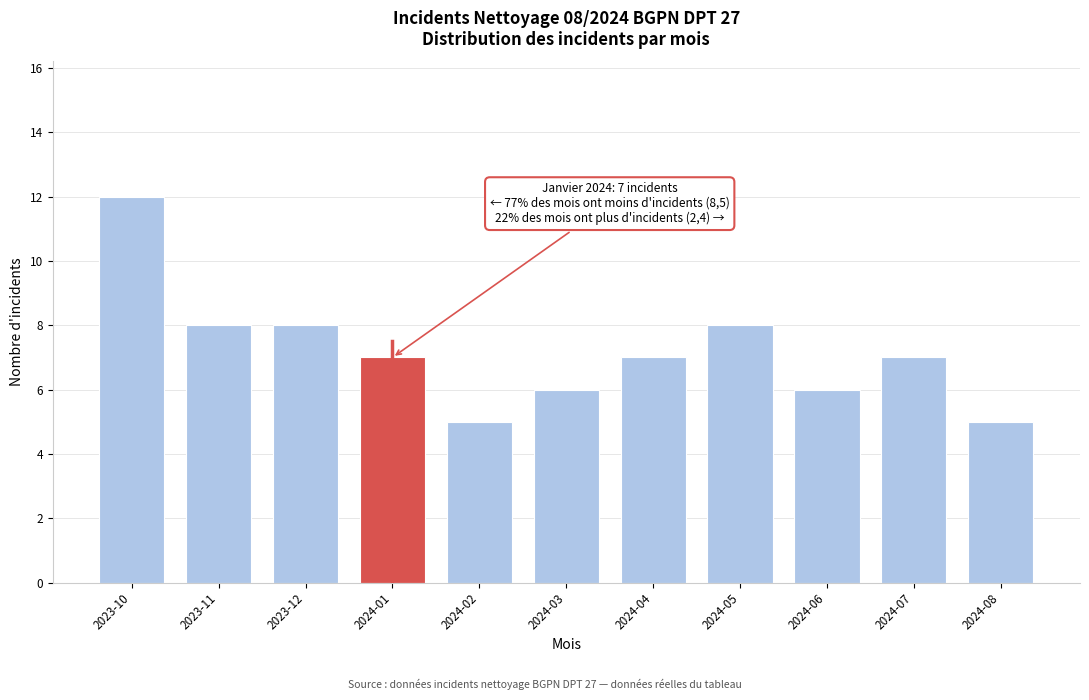

Reading left to right, extract all data points from this chart.

12	8	8	7	5	6	7	8	6	7	5